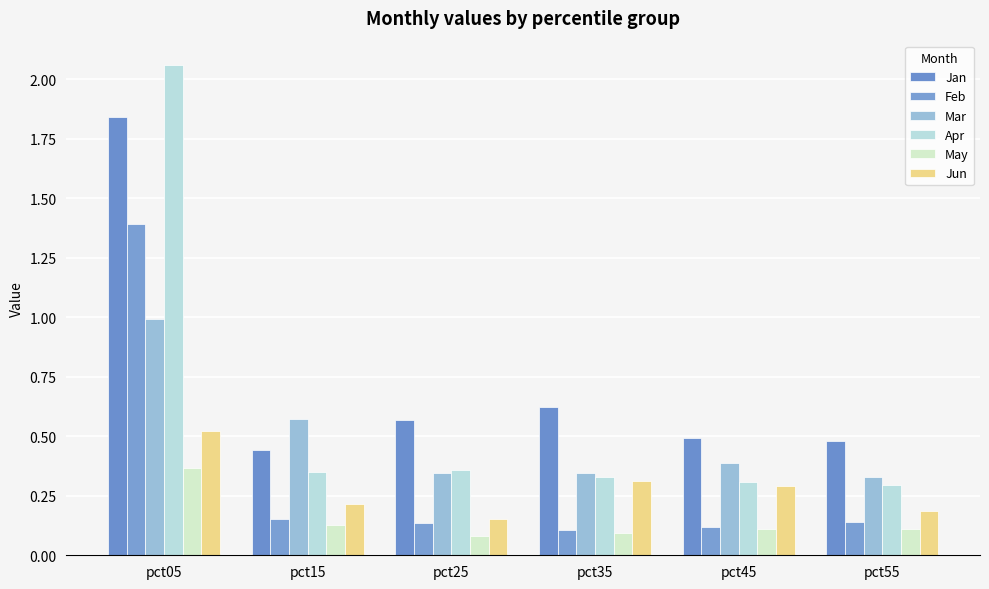

What is the approximate value of Mar at pct55?

0.3